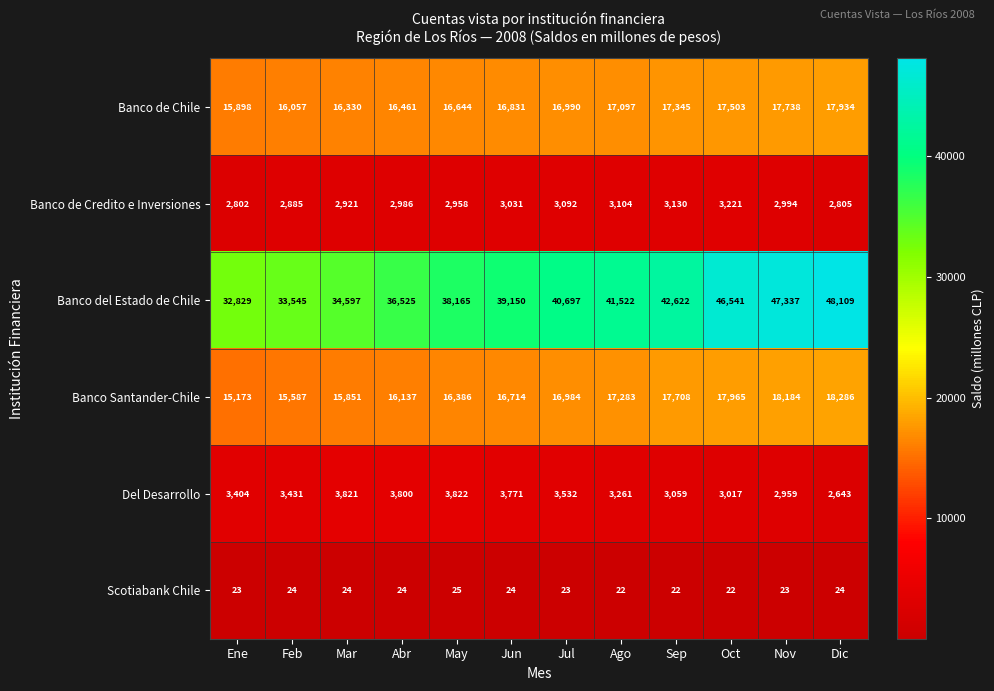

What is the maximum value shown in the chart?

48109